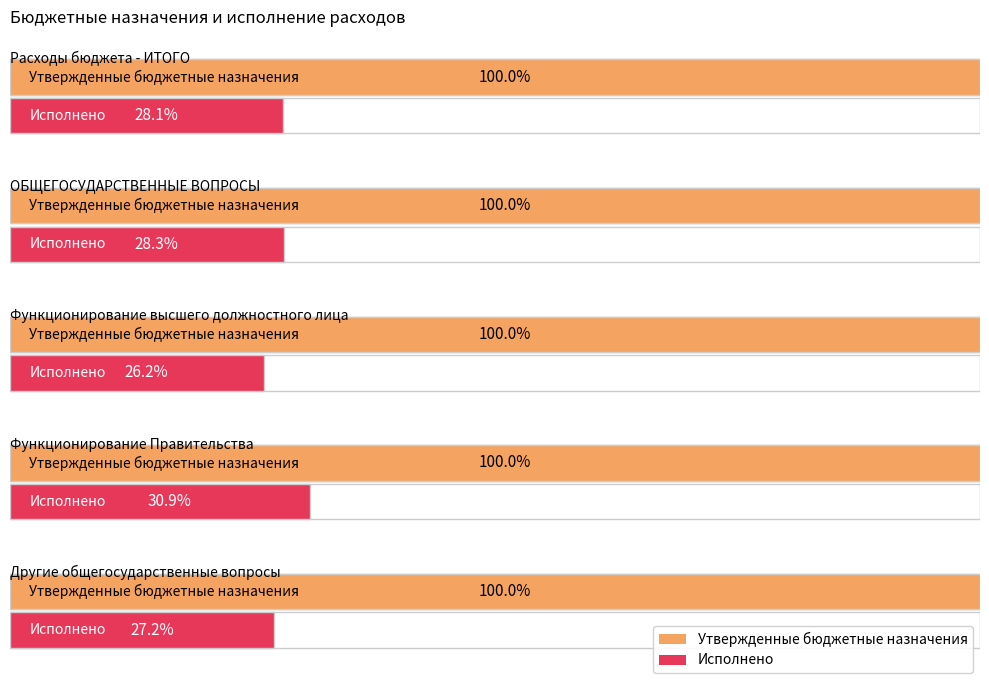

The value of Утвержденные бюджетные назначения at ОБЩЕГОСУДАРСТВЕННЫЕ ВОПРОСЫ is 3183128.3. True or false?

True